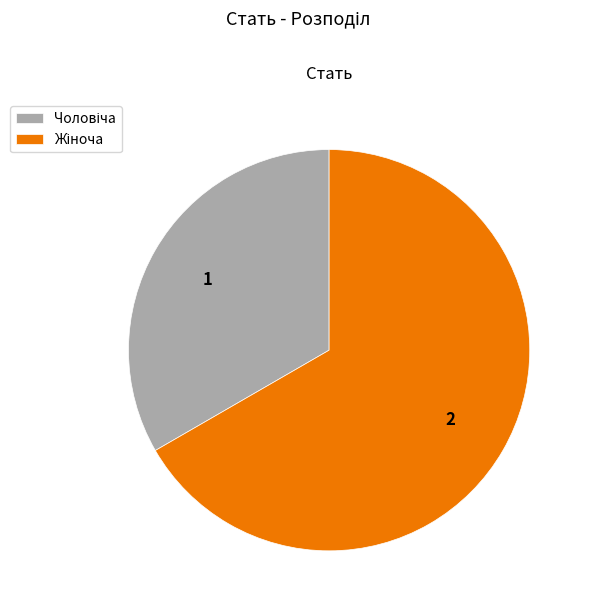

Is it true that Чоловіча is 33% of the pie?

True